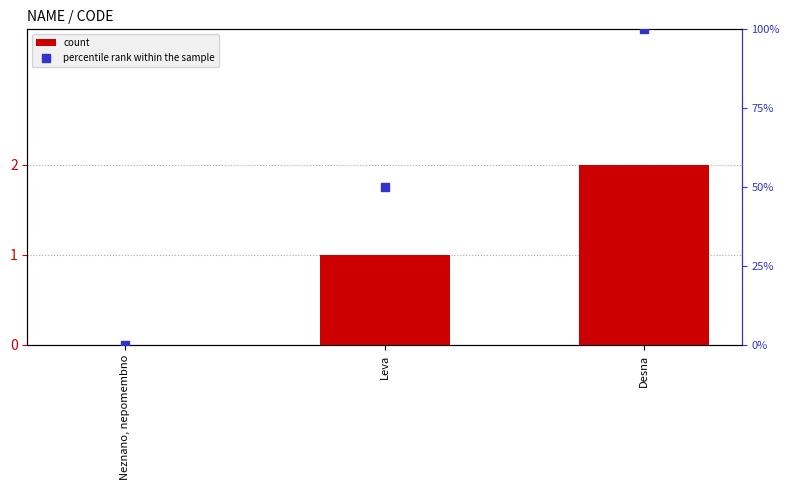

Which series reaches the minimum Y coordinate?

count